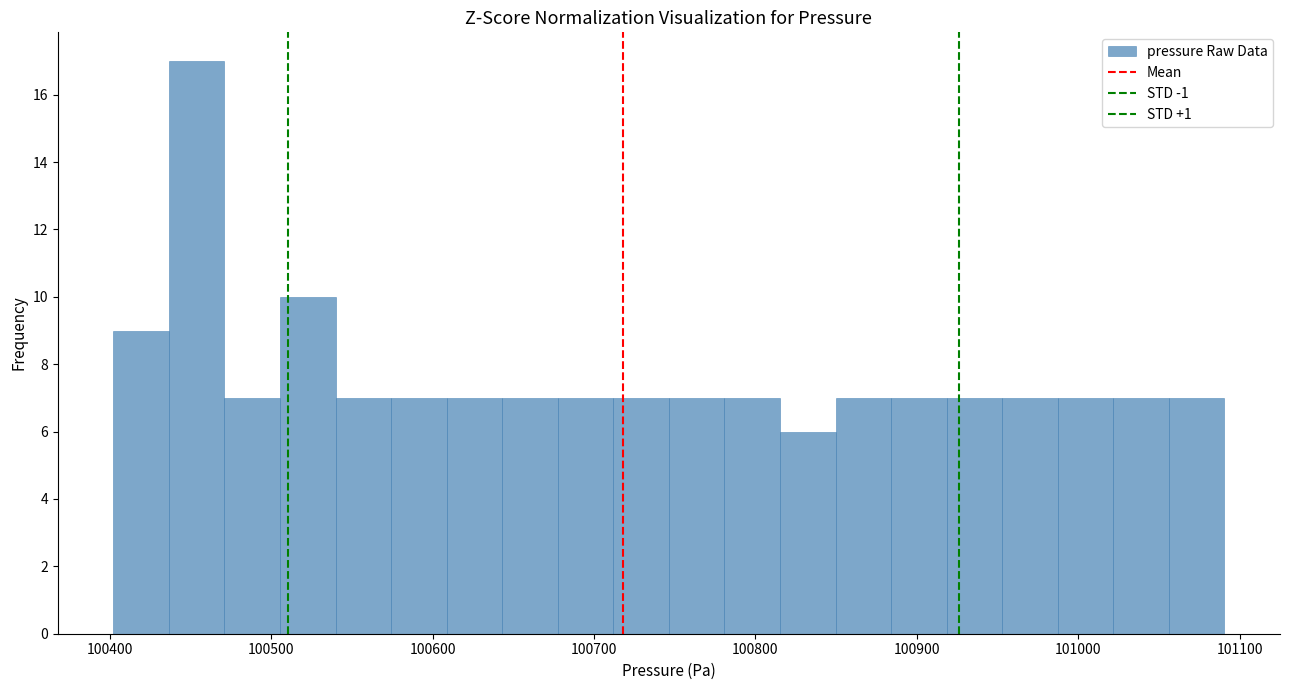

Around what value on the x-axis is the tallest bar? Give the approximate position of its centre, as read against the axis.

100450